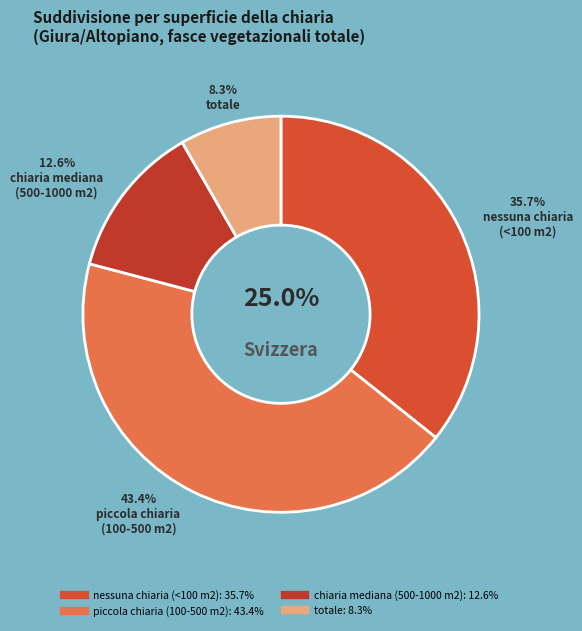

To the nearest percent, what is the difference between the piccola chiaria
(100-500 m2) and totale slice percentages?

35%